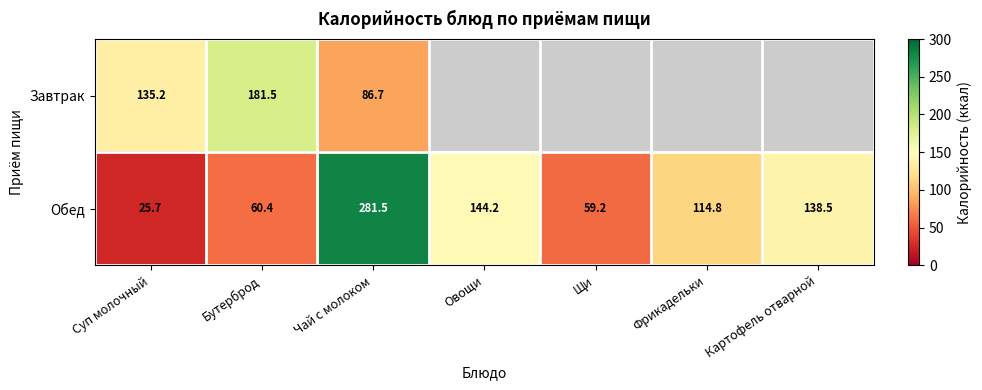

What is the average value of the Обед series?

117.8